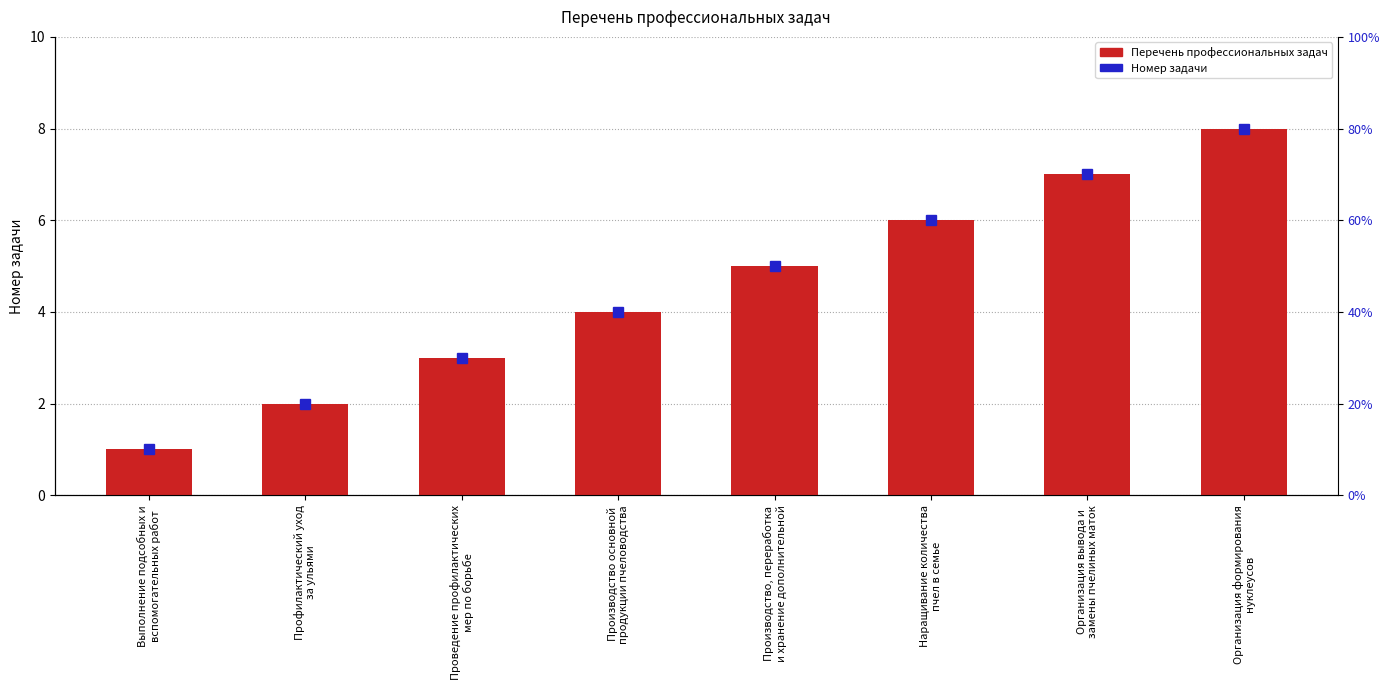

The chart shows a value of 4 at Наращивание количества
пчел в семье. True or false?

False